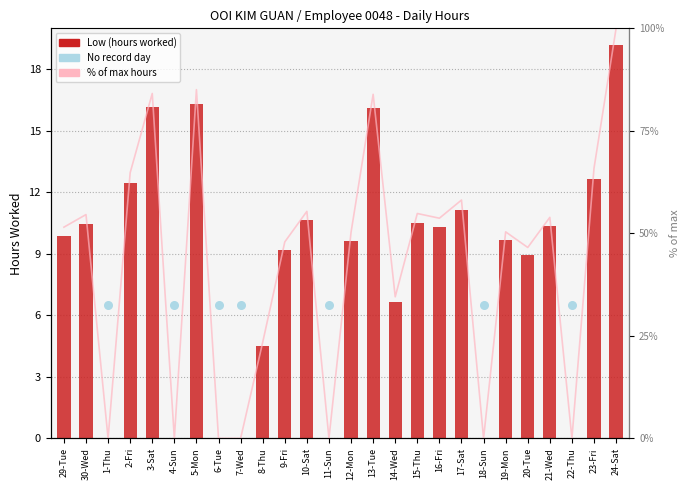

Approximately how many times larger is the value at 8-Thu compared to 19-Mon?

0.5